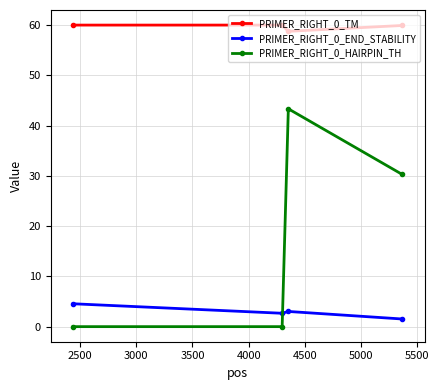

What is the difference between the second highest and second lowest values in the PRIMER_RIGHT_0_END_STABILITY series?

0.4